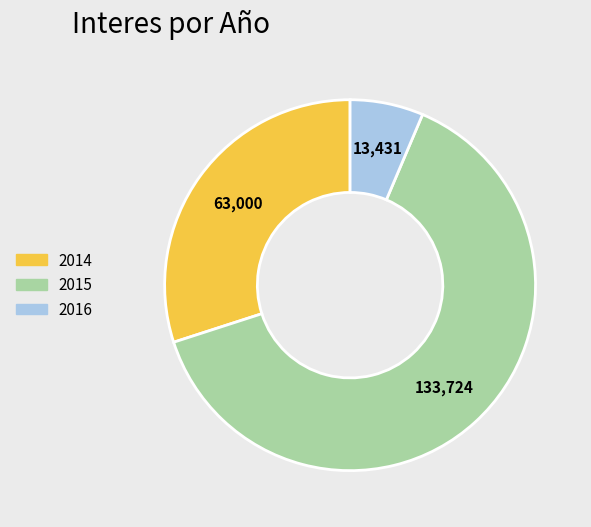

Do 2016 and 2014 together represent more than half of the pie?

No